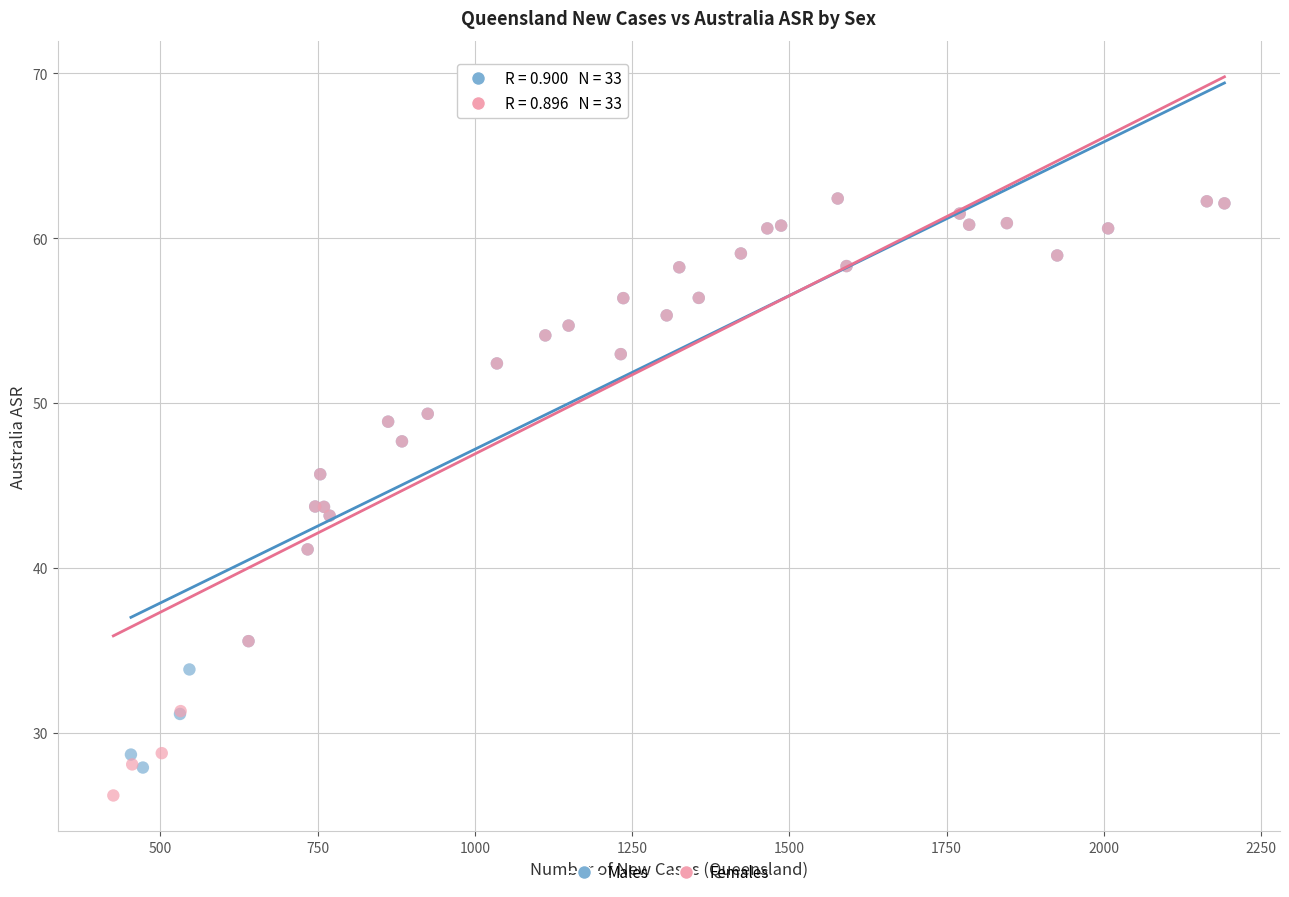

Which series contains the lowest Y value?

Females